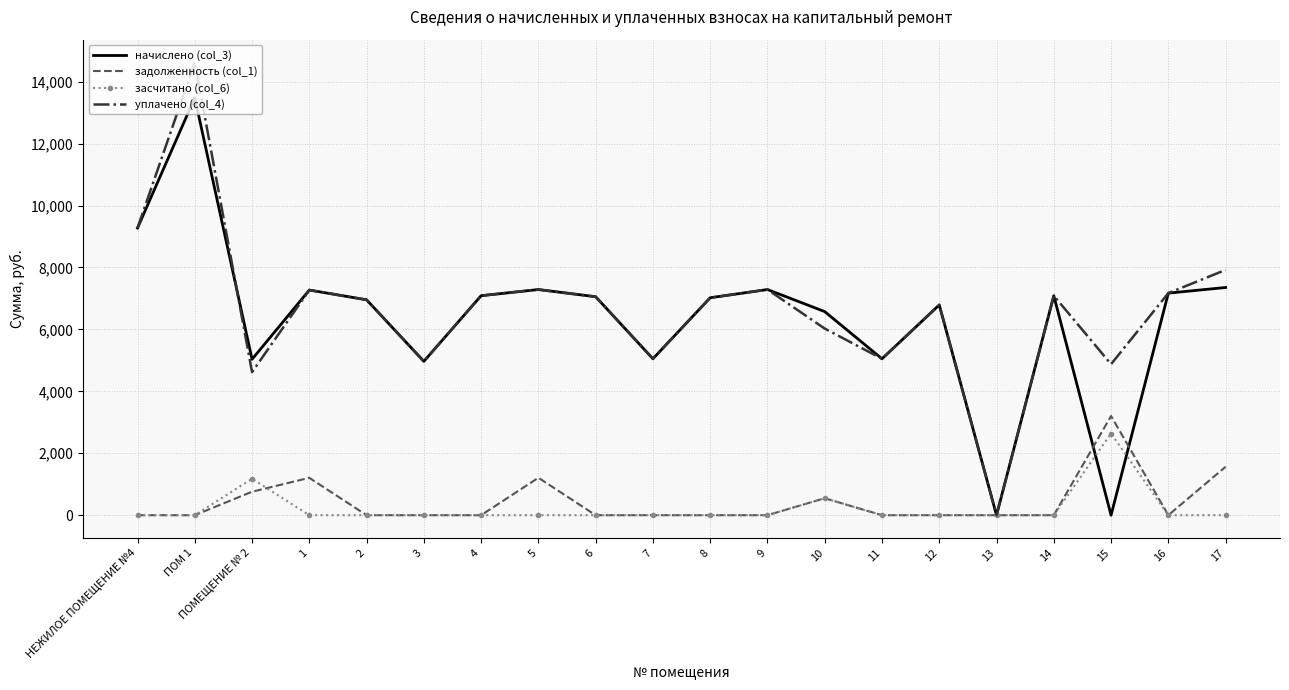

What are all the series names shown in the legend?

начислено (col_3), задолженность (col_1), засчитано (col_6), уплачено (col_4)